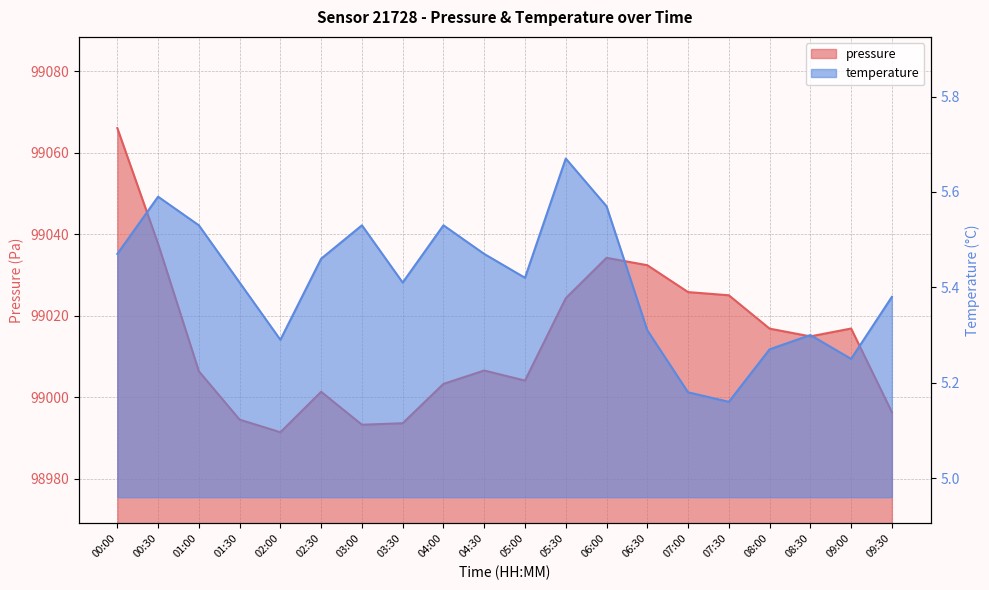

Rank the series by their maximum value, from lowest to highest.

temperature, pressure